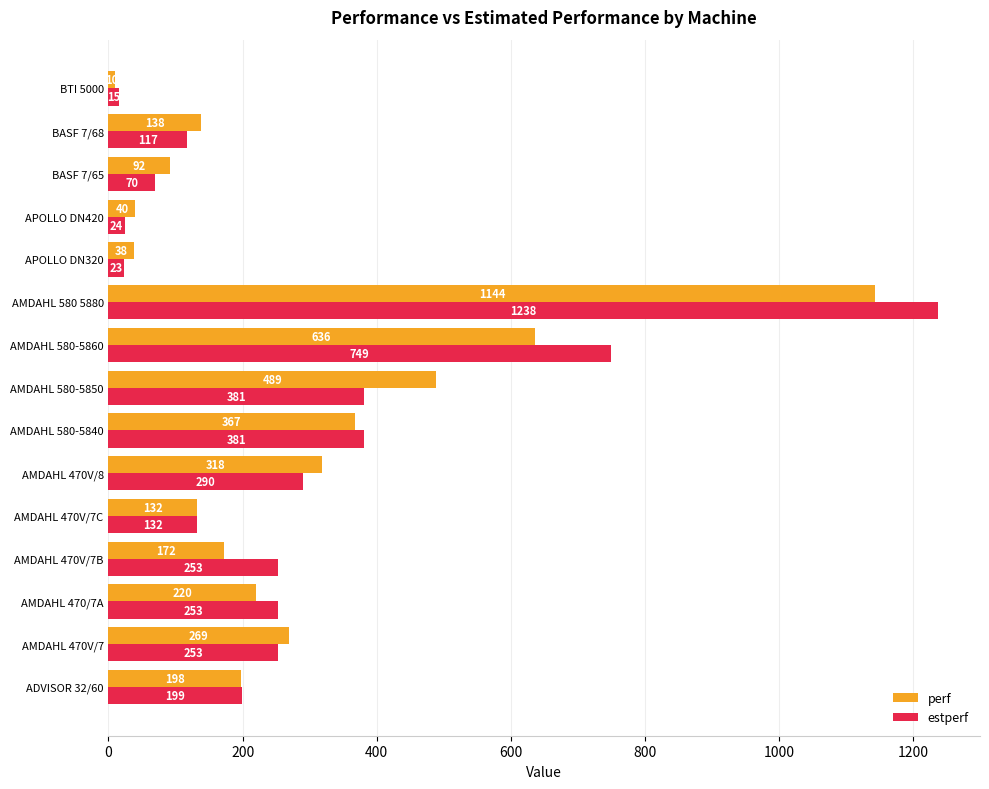

What is the difference between the maximum and minimum values in the estperf series?

1223